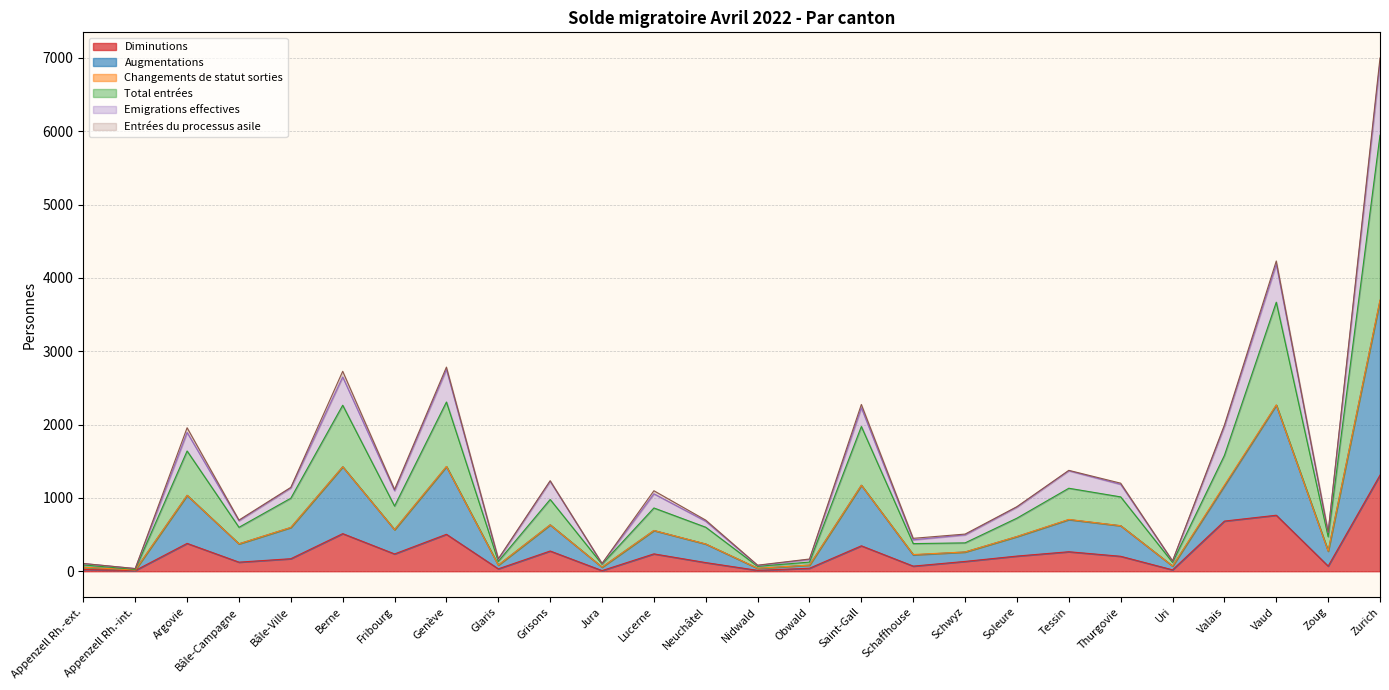

True or false: Total entrées and Emigrations effectives cross at least once.

False